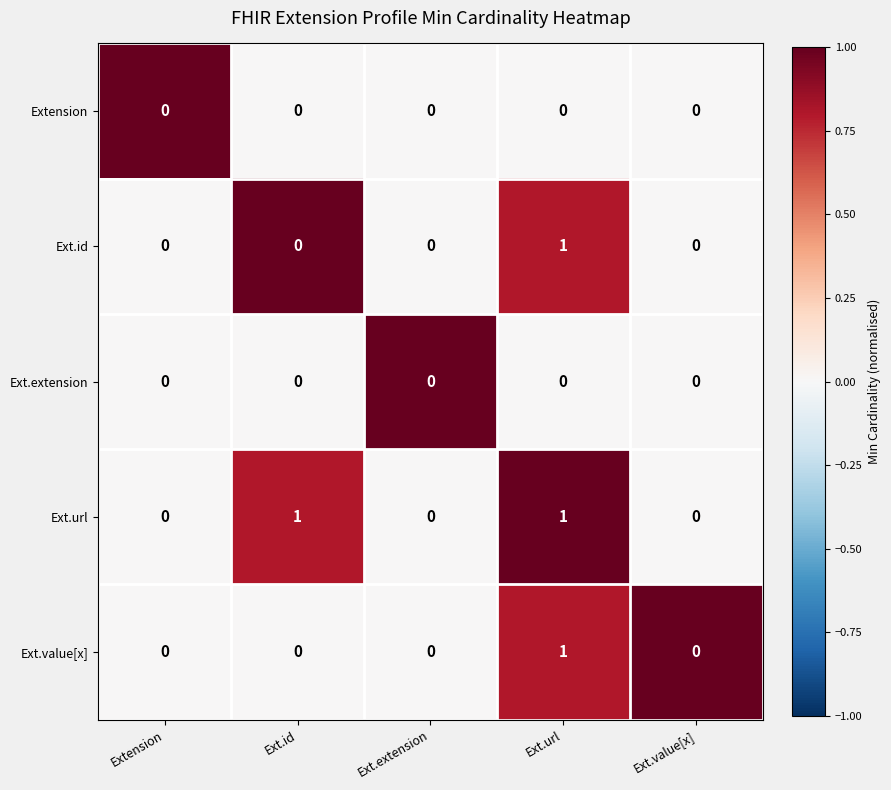

Is the value of Ext.value[x] at Ext.extension greater than the value of Ext.url at Ext.url?

No